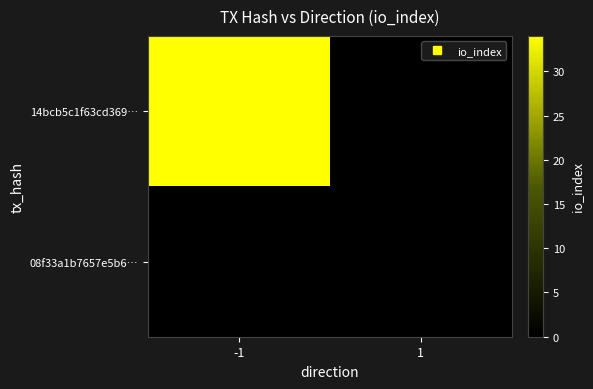

Reading right to left, extract all data points from this chart.

14bcb5c1f63cd369…: 1=0	-1=34
08f33a1b7657e5b6…: 1=0	-1=0